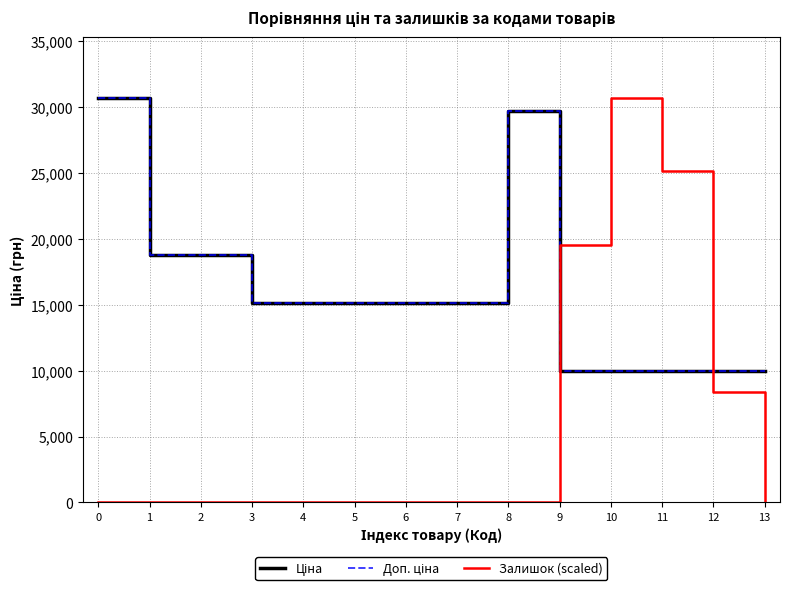

Is this an area chart (filled region under the line)?

No